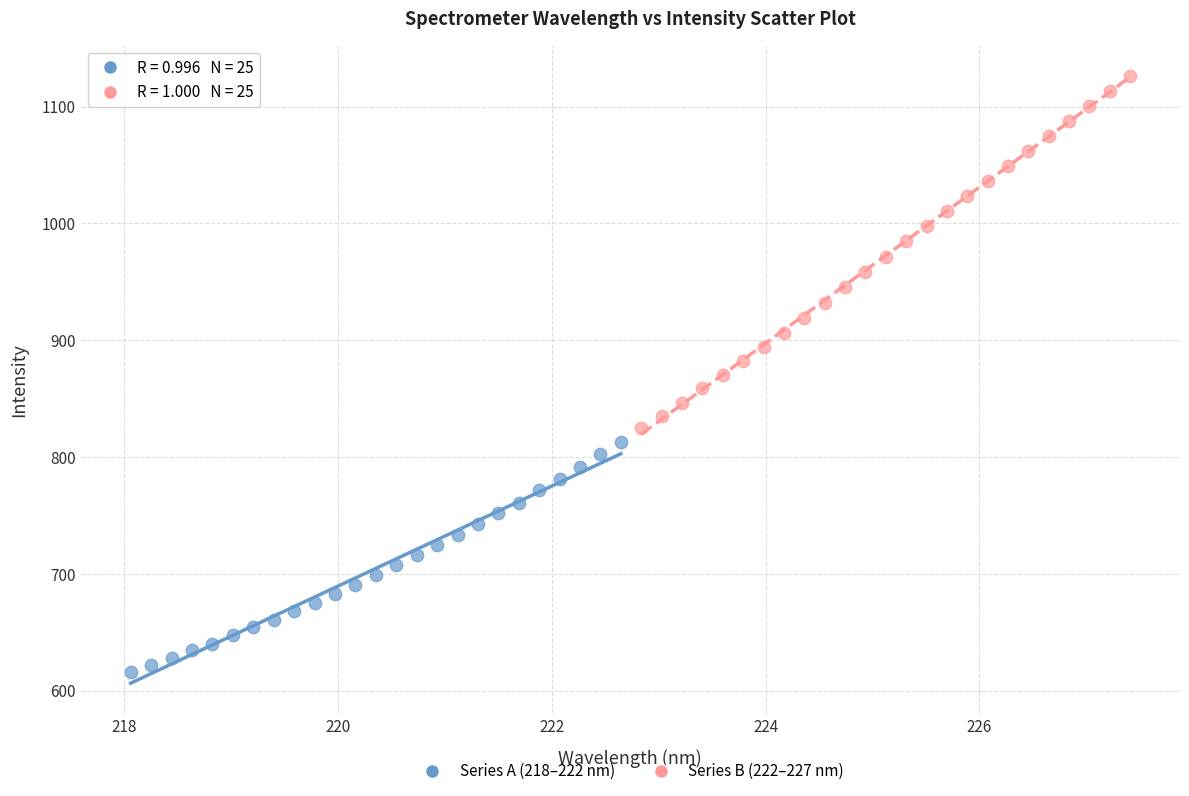

Which series has the largest Y range (max minus min)?

Series B (222–227 nm)